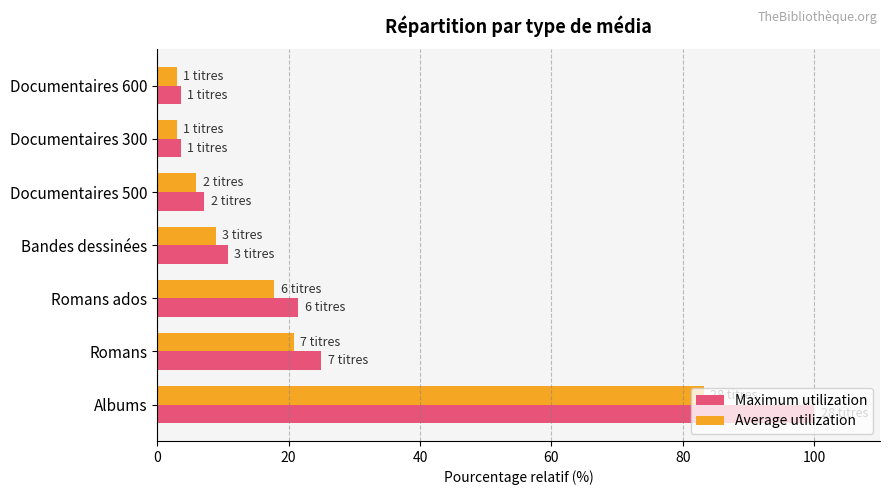

Between Bandes dessinées and Documentaires 600, which series saw the biggest shift?

Maximum utilization